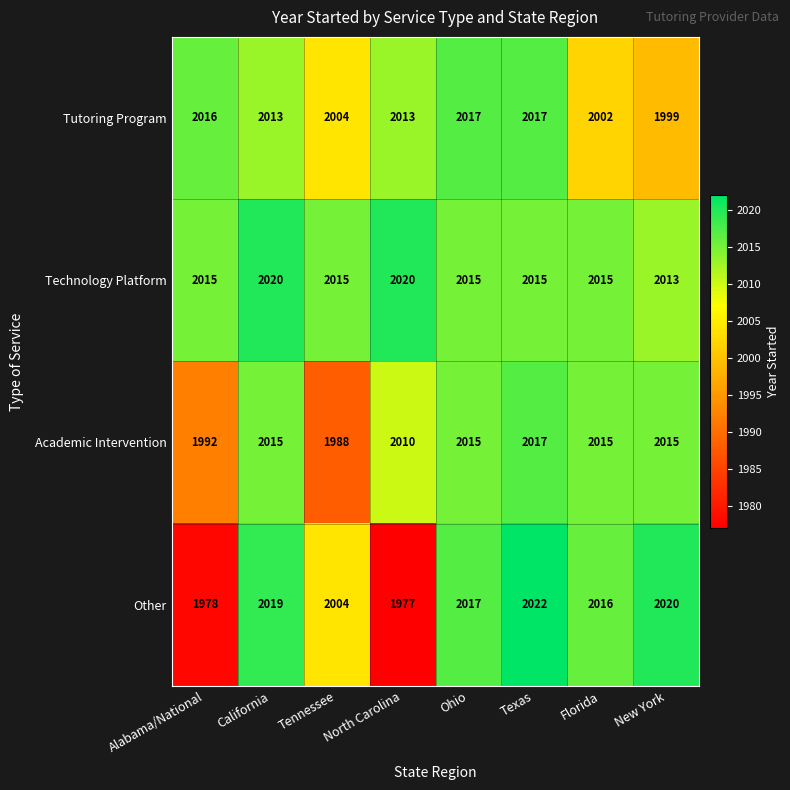

Which series has the largest range (max minus min)?

Other